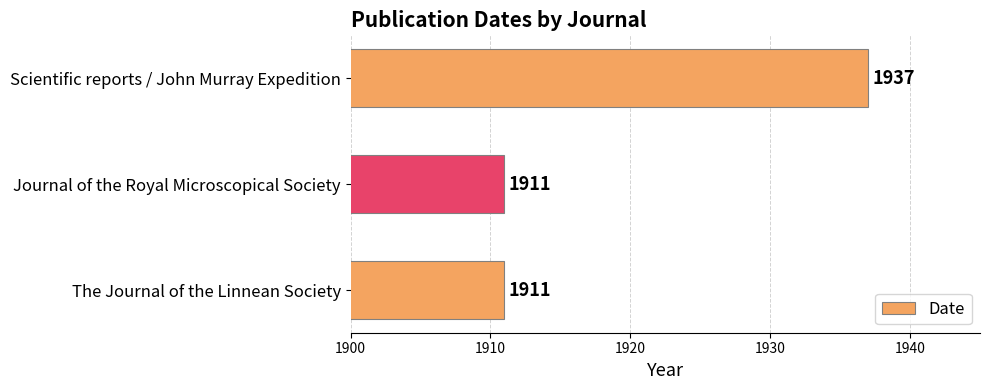

Reading bottom to top, what are all the values shown in this chart?

1911	1911	1937